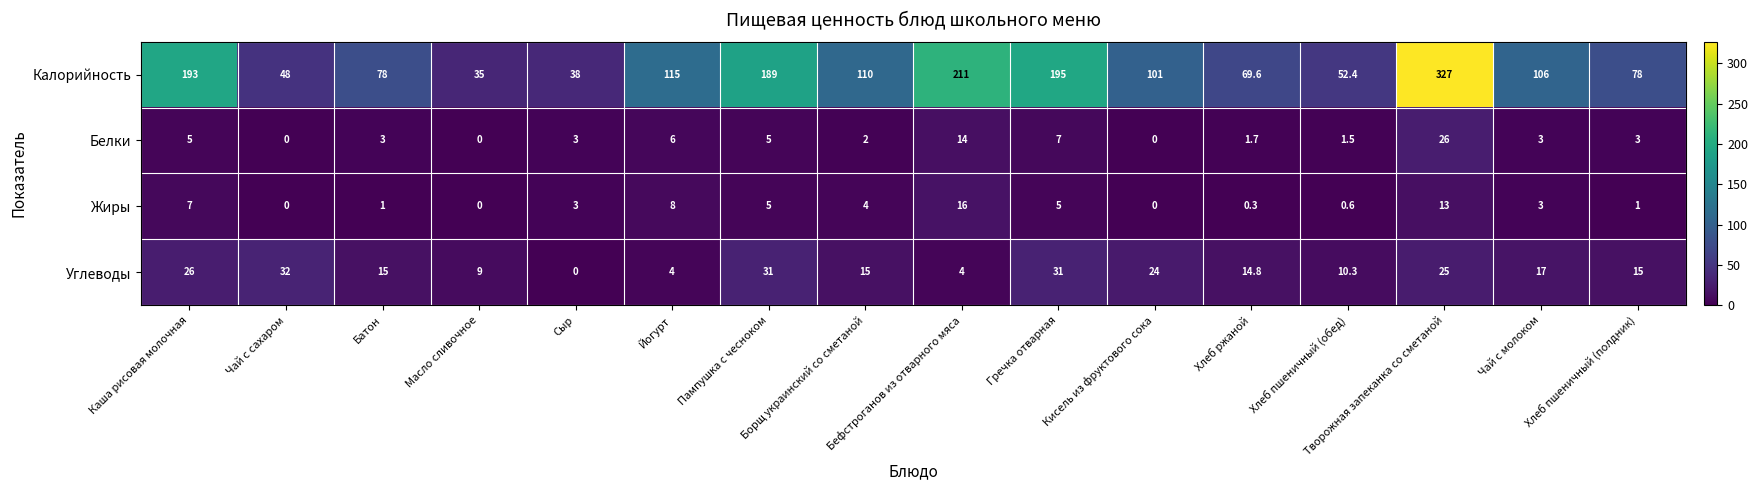

What is the minimum value for Калорийность?

35.0